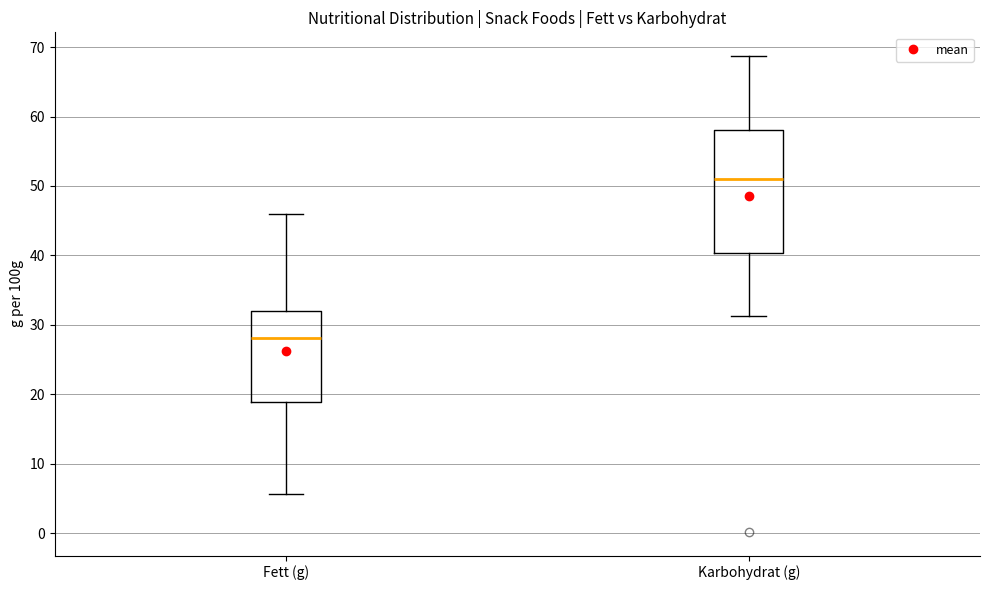

Comparing the boxes themselves (not the whiskers), which one is the tallest?

Karbohydrat (g)